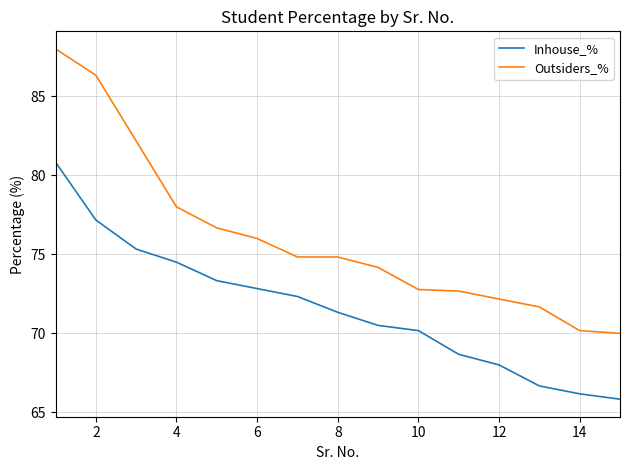

What is the difference between the second highest and minimum values in the Inhouse_% series?

11.3